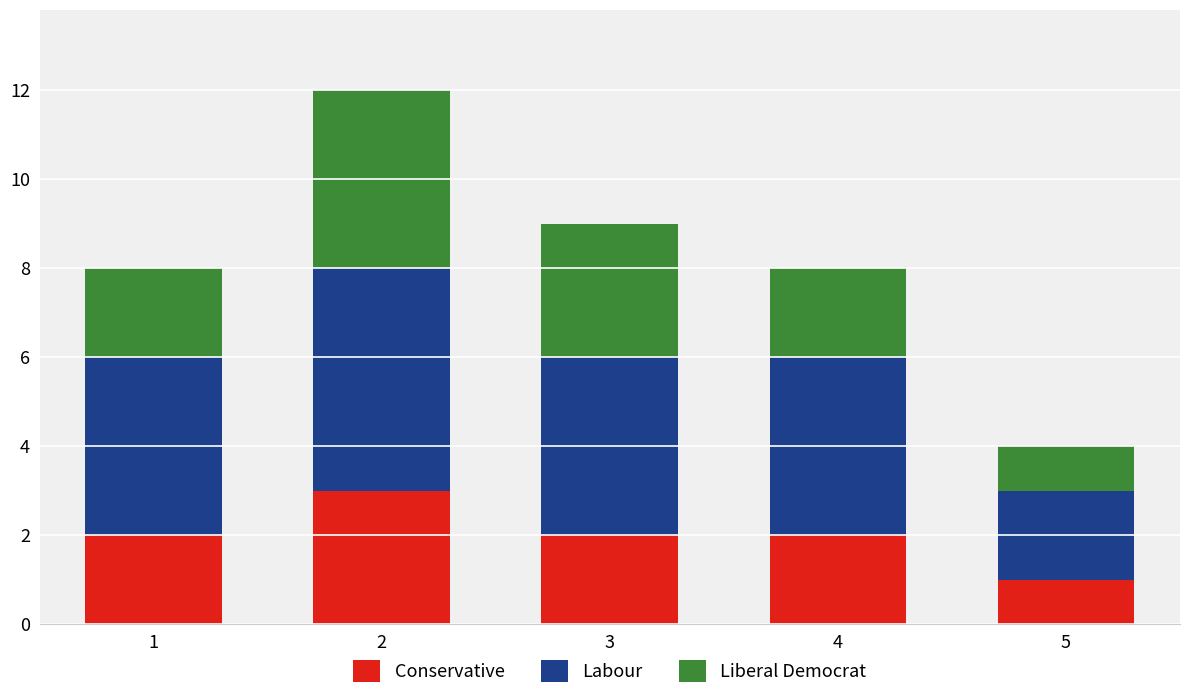

What is the difference between the maximum and minimum values in the Conservative series?

2